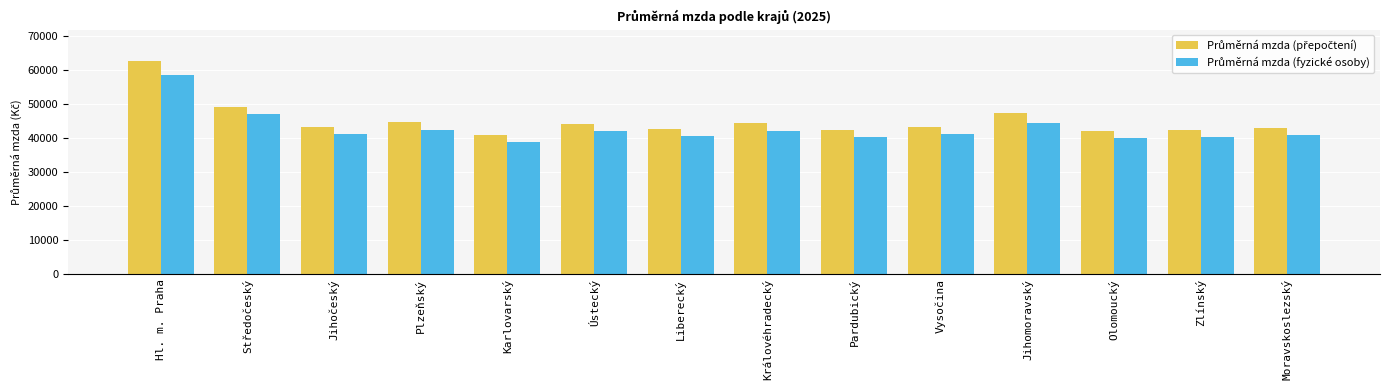

Are the bars grouped side by side (vs. stacked)?

Yes